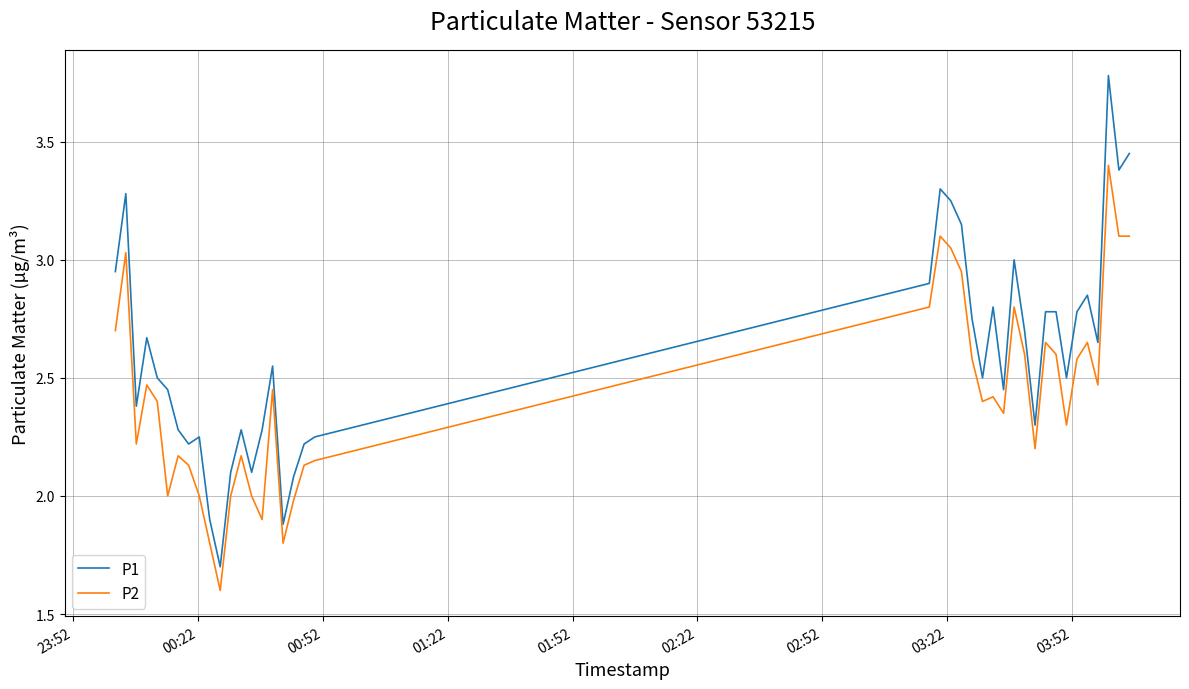

True or false: P2 and P1 cross at least once.

False